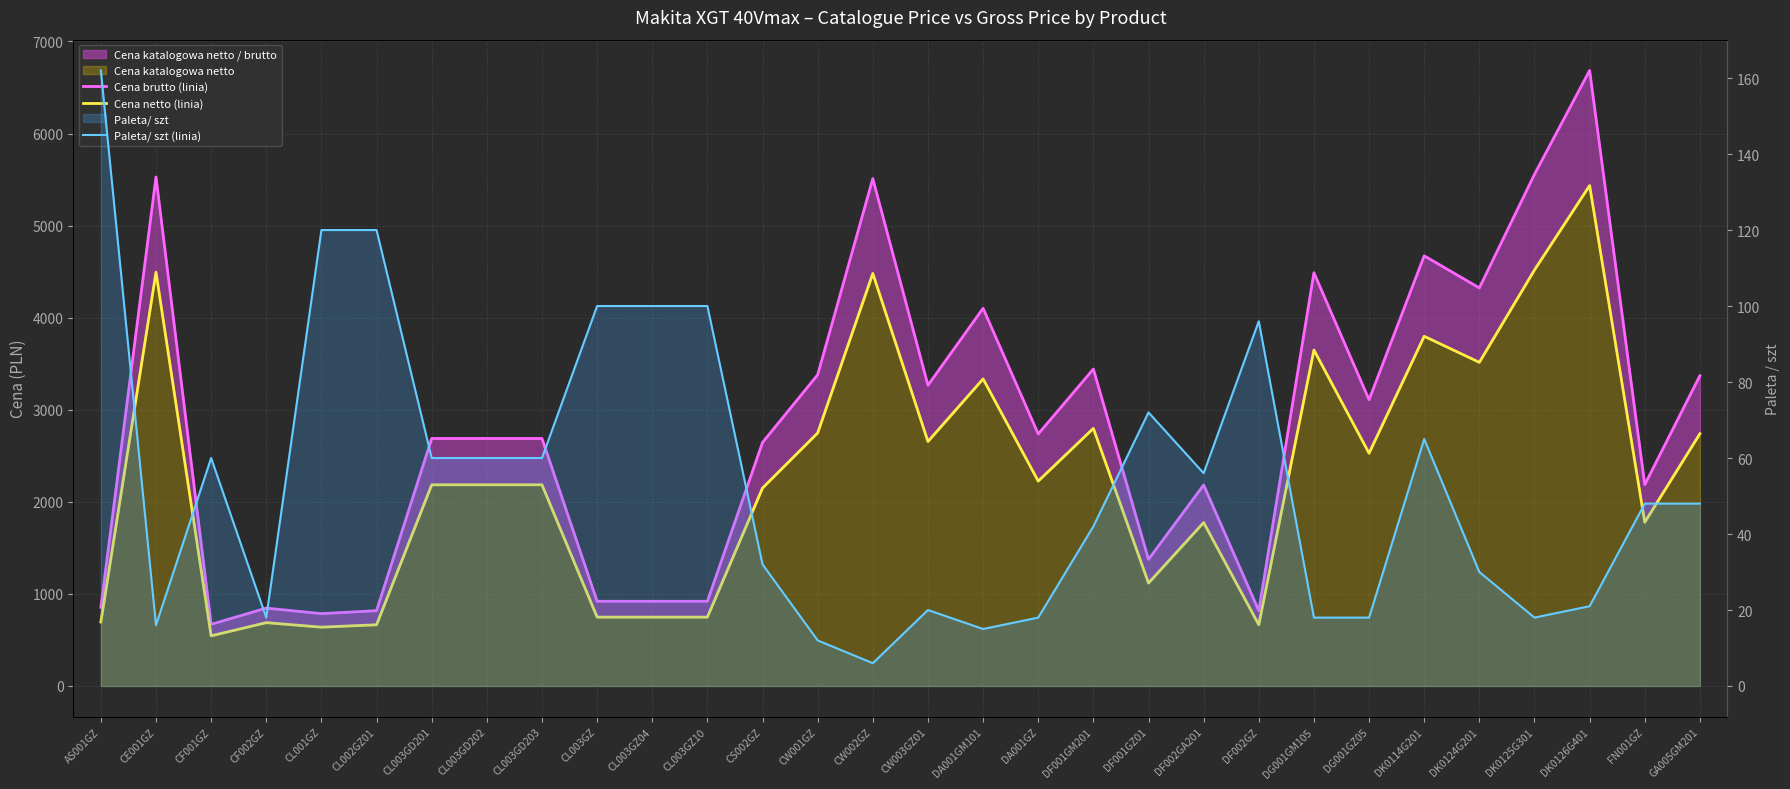

What is the label of the 29th point from the right?

CE001GZ